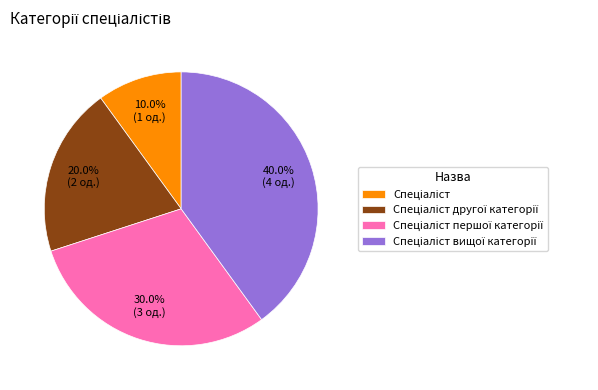

Is there any slice that represents more than half of the pie?

No